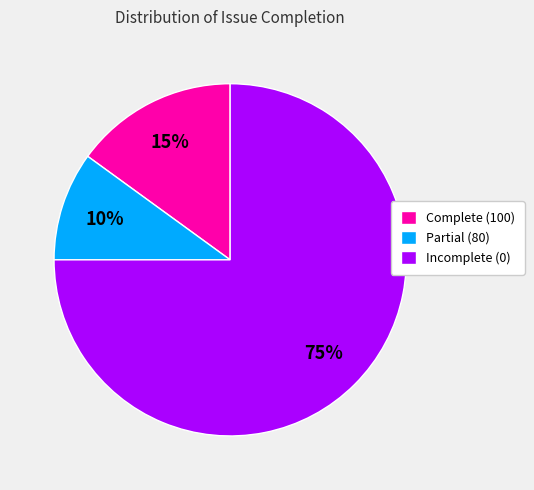

To the nearest percent, what is the average slice percentage?

33%